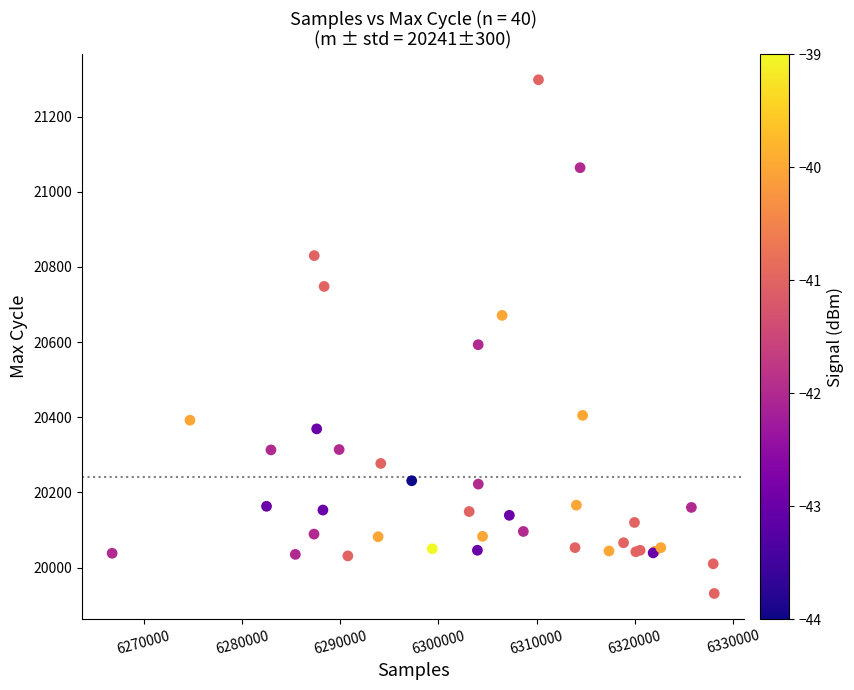

What Y value in the scatter plot is closest to 20614?

20593